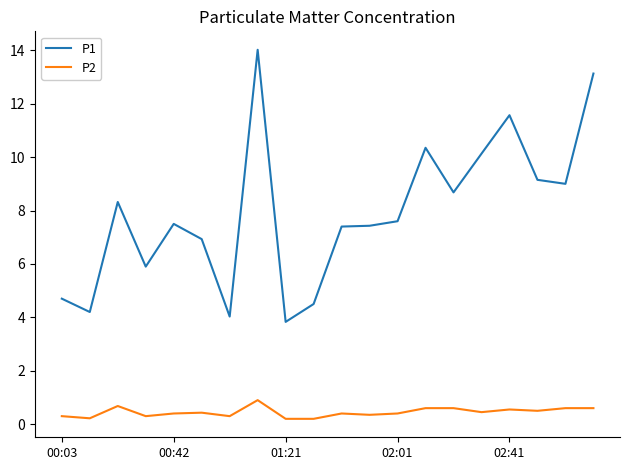

List the series in order of their overall mean, highest first.

P1, P2